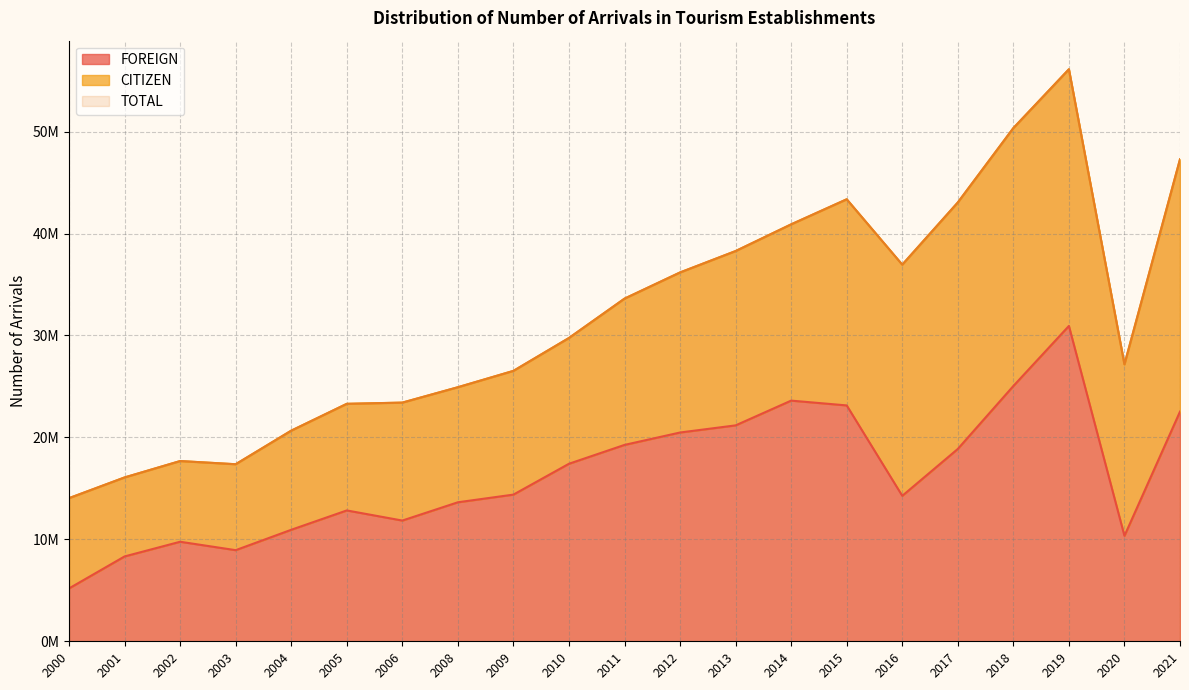

What is the value of the TOTAL point at the 16th from the left?

36945637